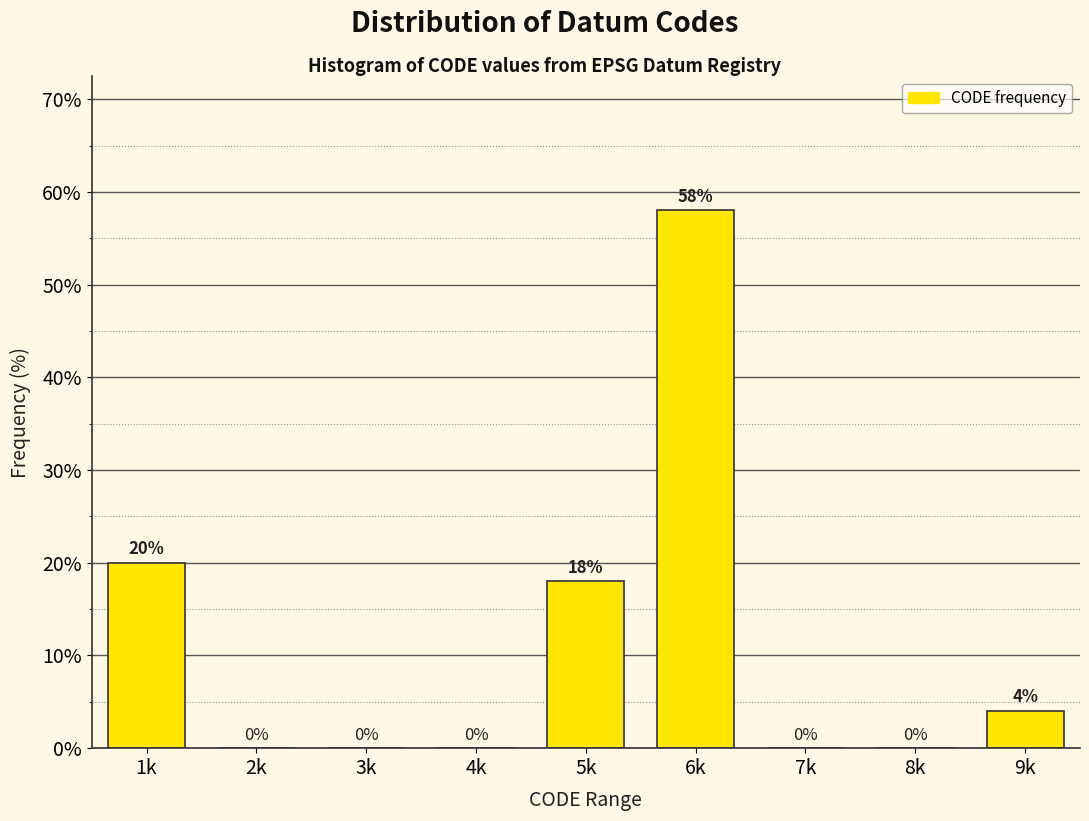

Reading right to left, what are all the values shown in this chart?

9k=4.0	8k=0.0	7k=0.0	6k=58.0	5k=18.0	4k=0.0	3k=0.0	2k=0.0	1k=20.0